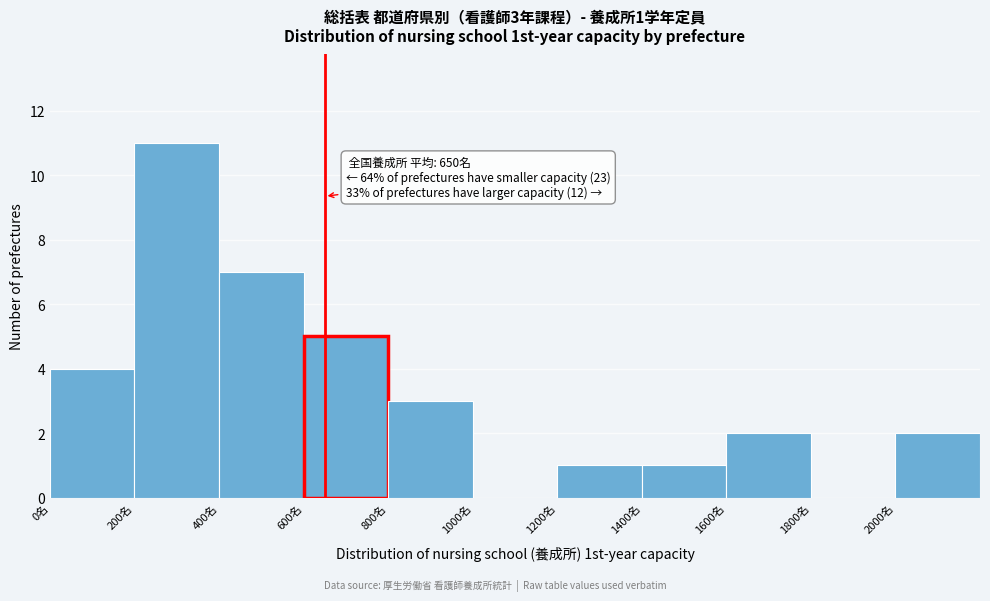

Over which range of the x-axis is the bar tallest?

200 to 400